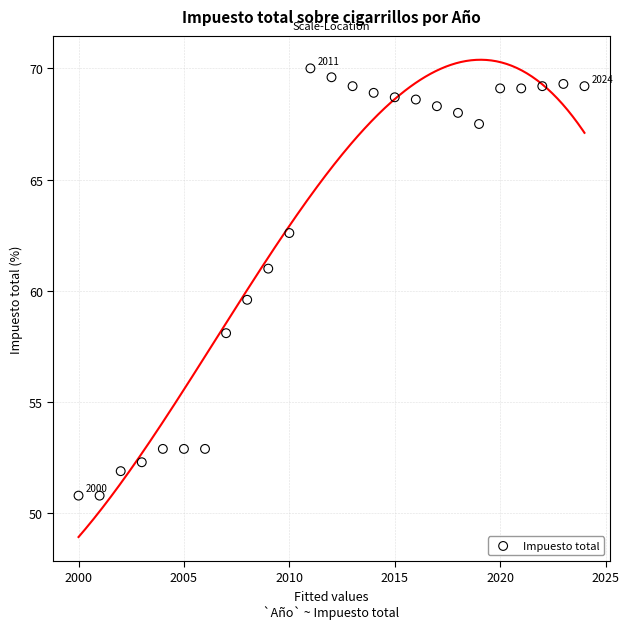

What Y value in the scatter plot is closest to 60?

59.6